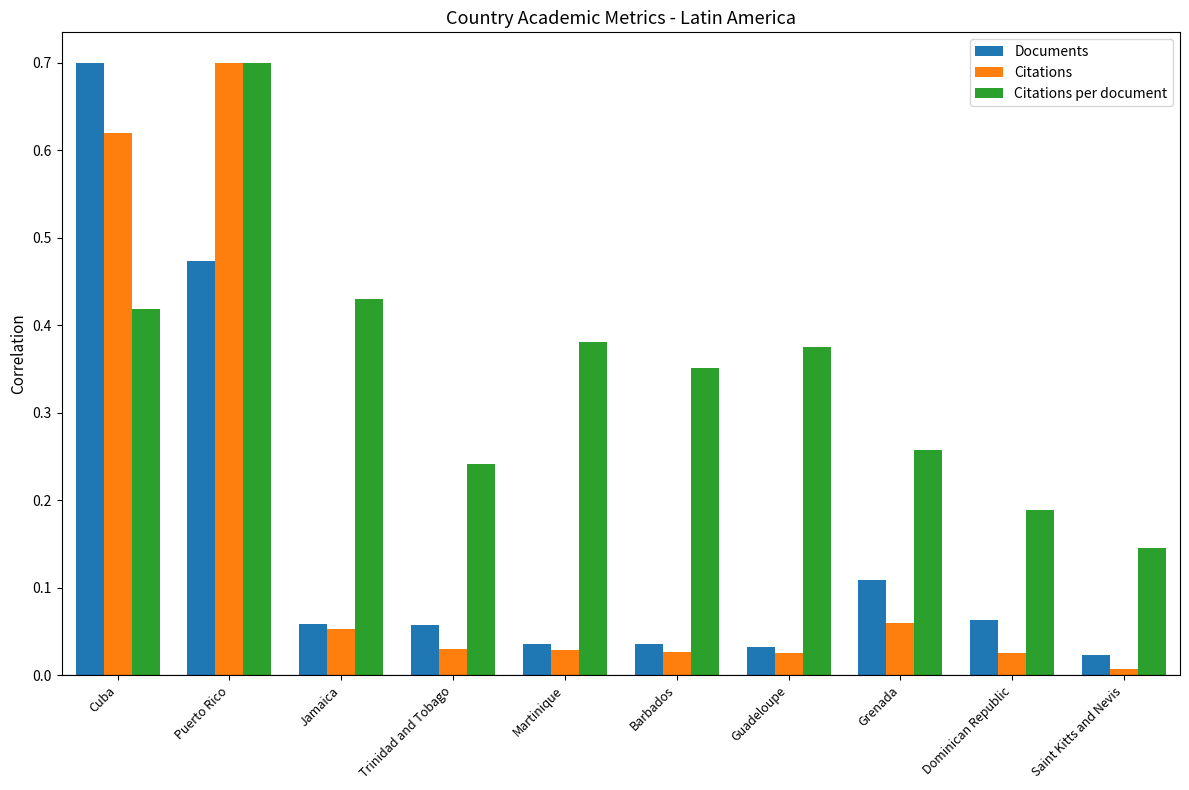

The Documents series shows 0.8 at Puerto Rico. True or false?

False